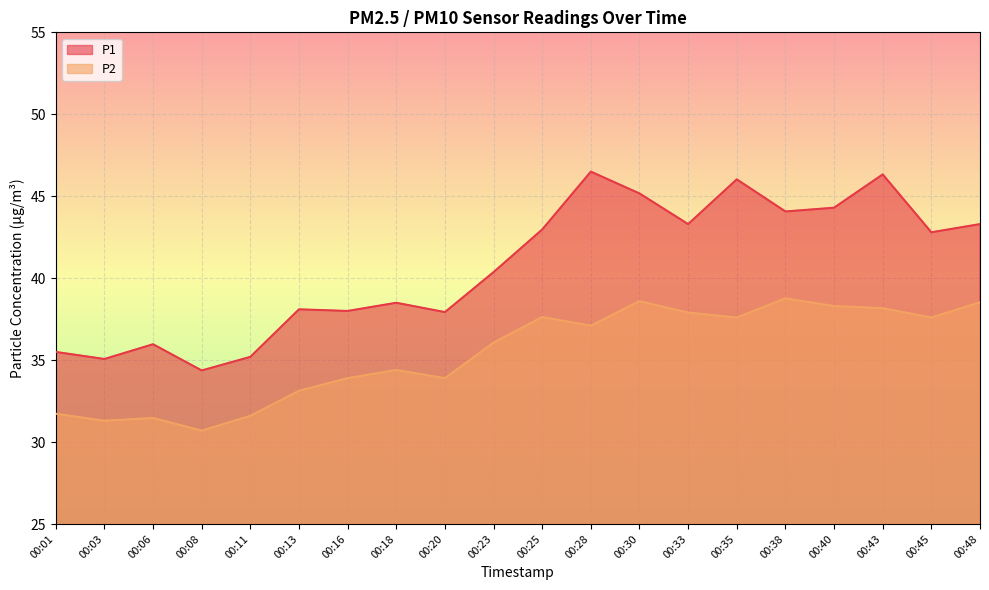

What is the total value across all series at 00:20?

71.8